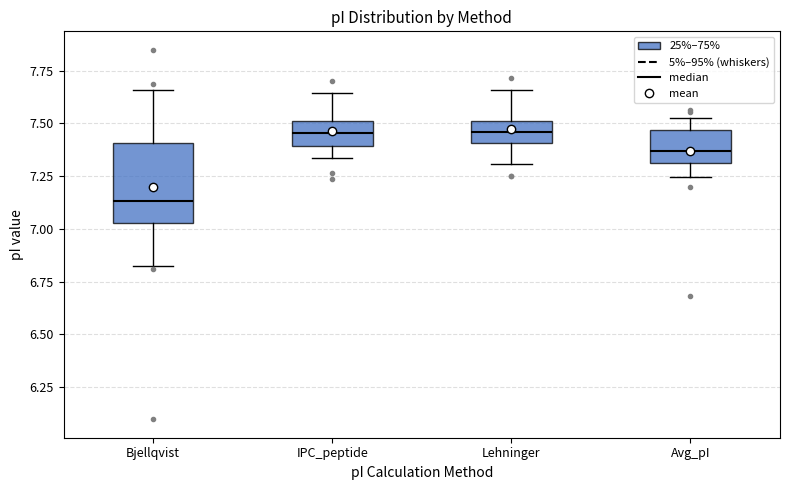

Comparing the boxes themselves (not the whiskers), which one is the tallest?

Bjellqvist